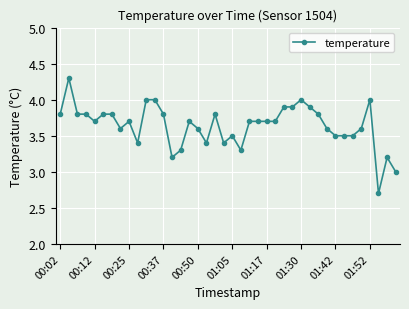

What is the difference between the second highest and second lowest values?

1.0